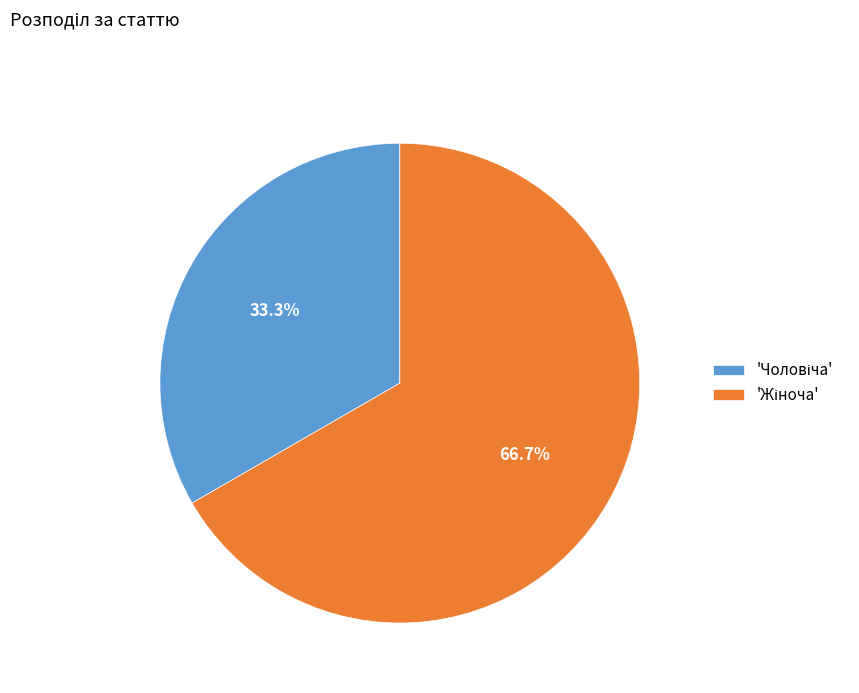

Does any single category account for the majority?

Yes